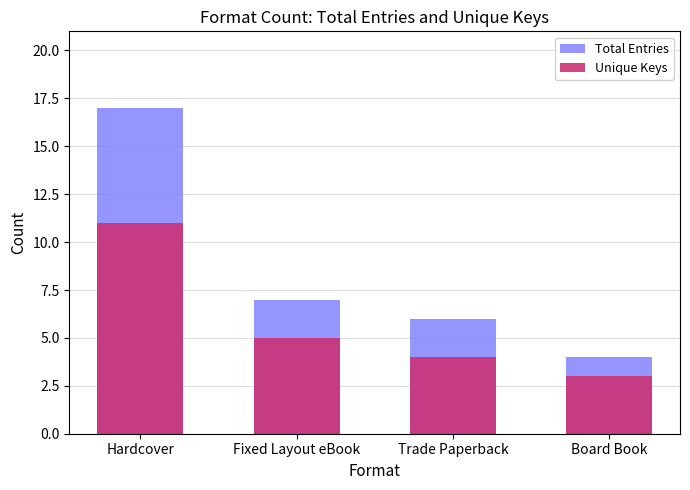

Is it true that Unique Keys equals 5 at Hardcover?

False